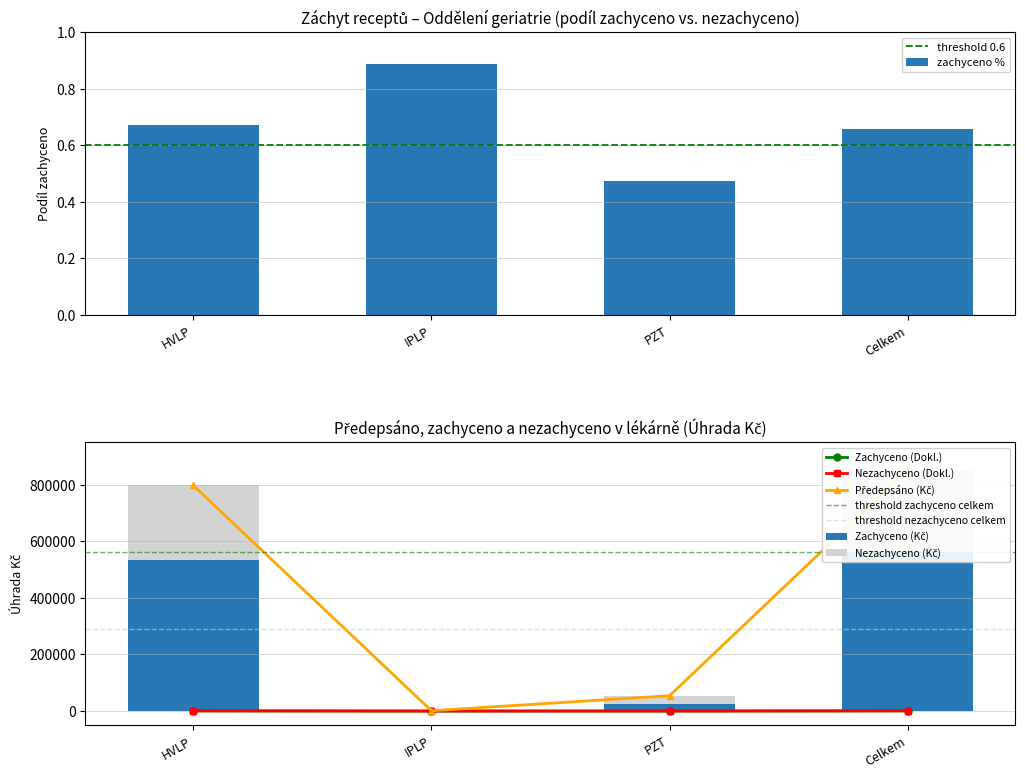

The Předepsáno (Úhrada Kč) series shows 797925.6 at HVLP. True or false?

True